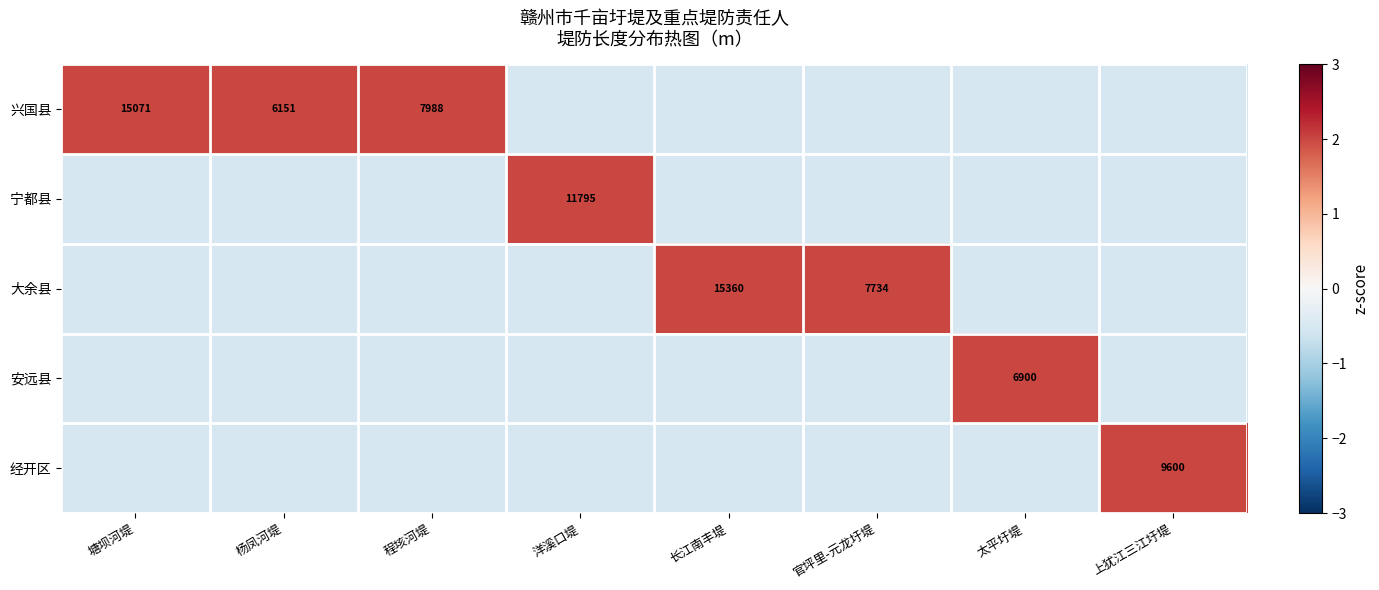

The 大余县 series shows -0.5 at 太平圩堤. True or false?

True